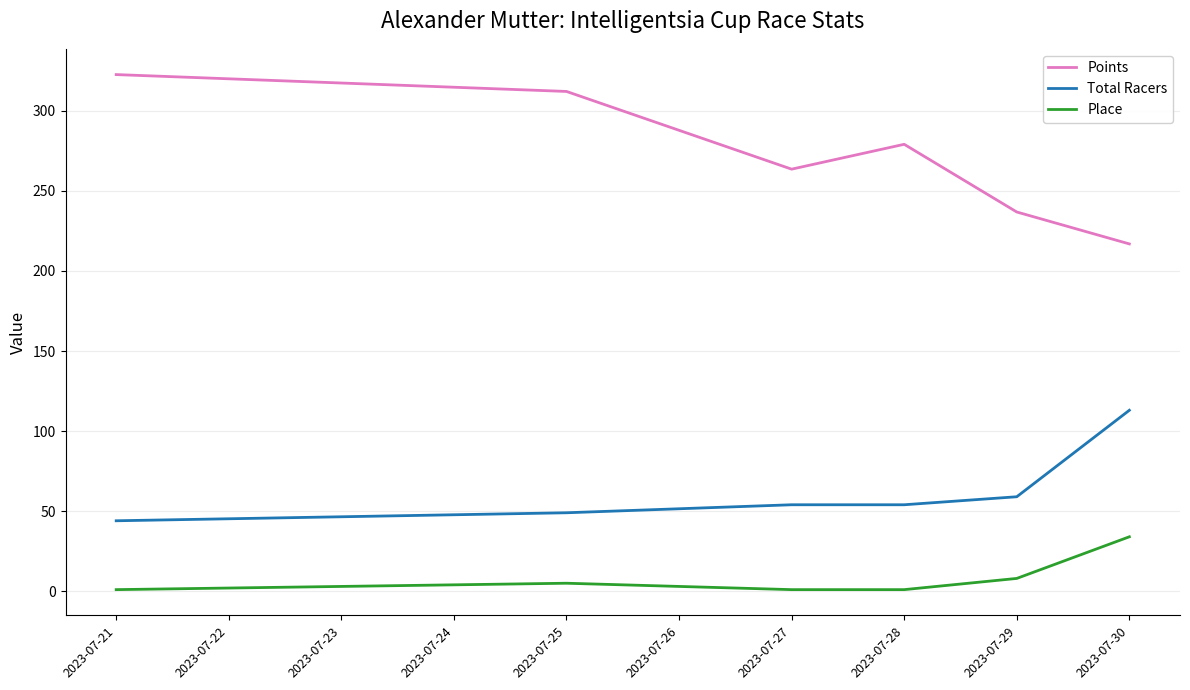

Where is the first local minimum for Points?

2023-07-27